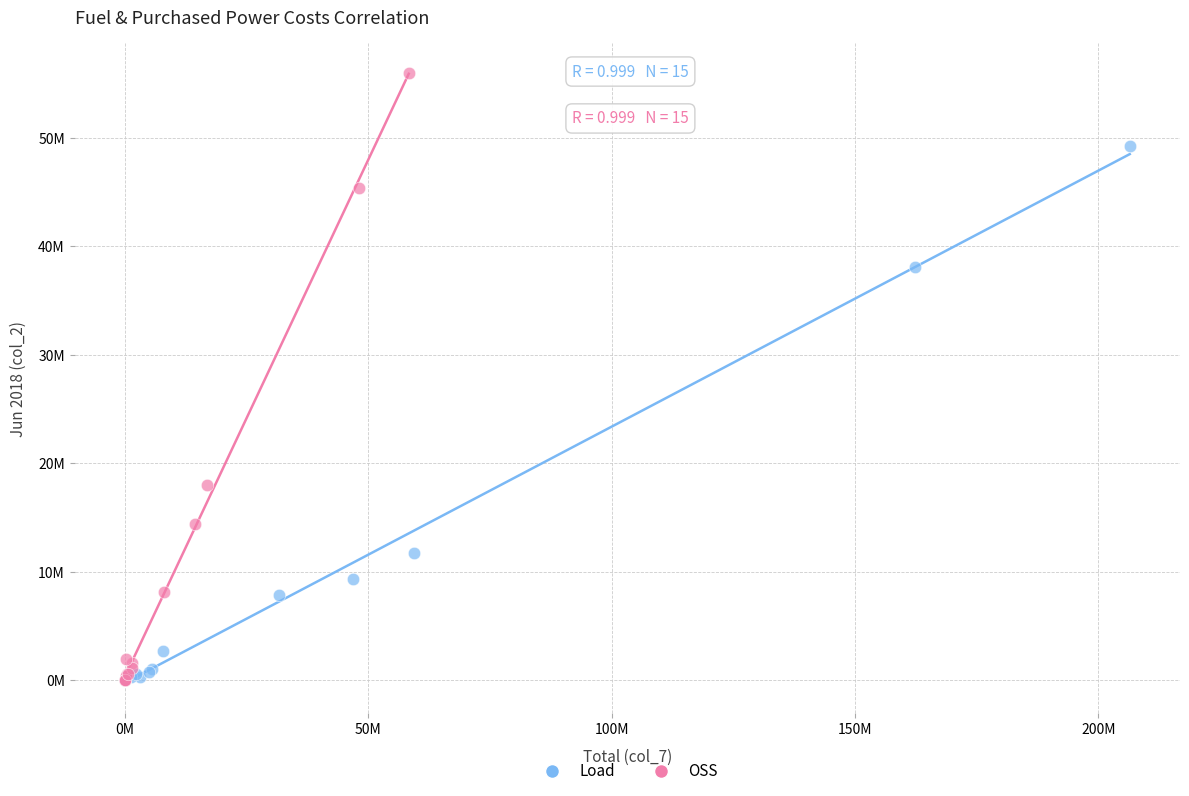

Which series has the widest spread of Y values?

OSS